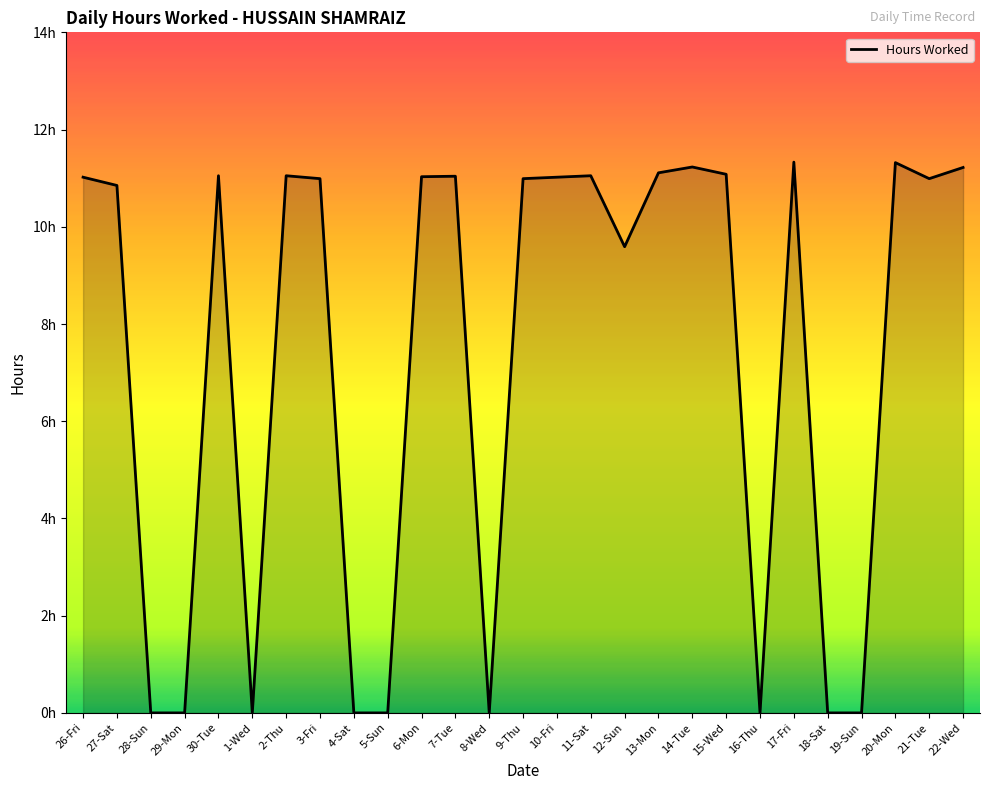

Does the chart display data point markers on the line(s)?

No